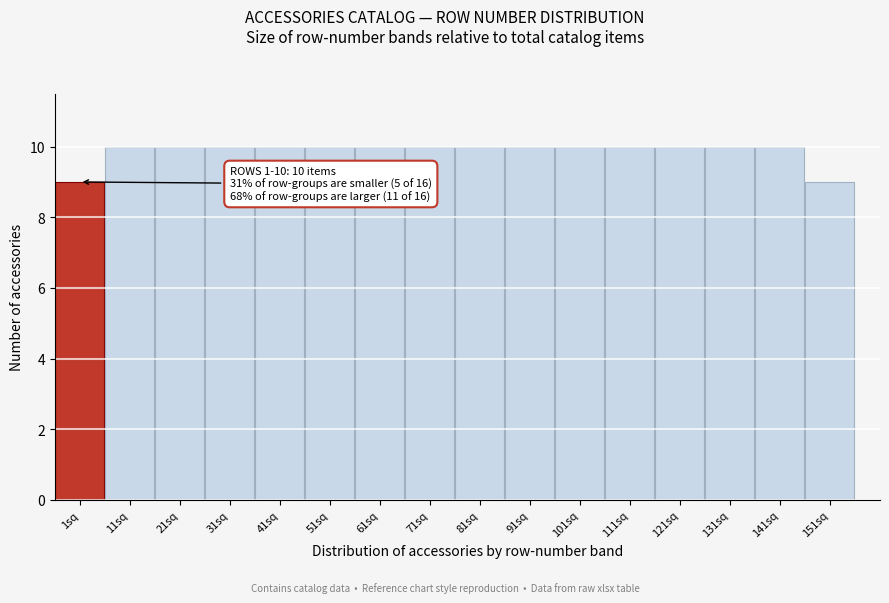

Reading left to right, extract all data points from this chart.

1sq=9	11sq=10	21sq=10	31sq=10	41sq=10	51sq=10	61sq=10	71sq=10	81sq=10	91sq=10	101sq=10	111sq=10	121sq=10	131sq=10	141sq=10	151sq=9